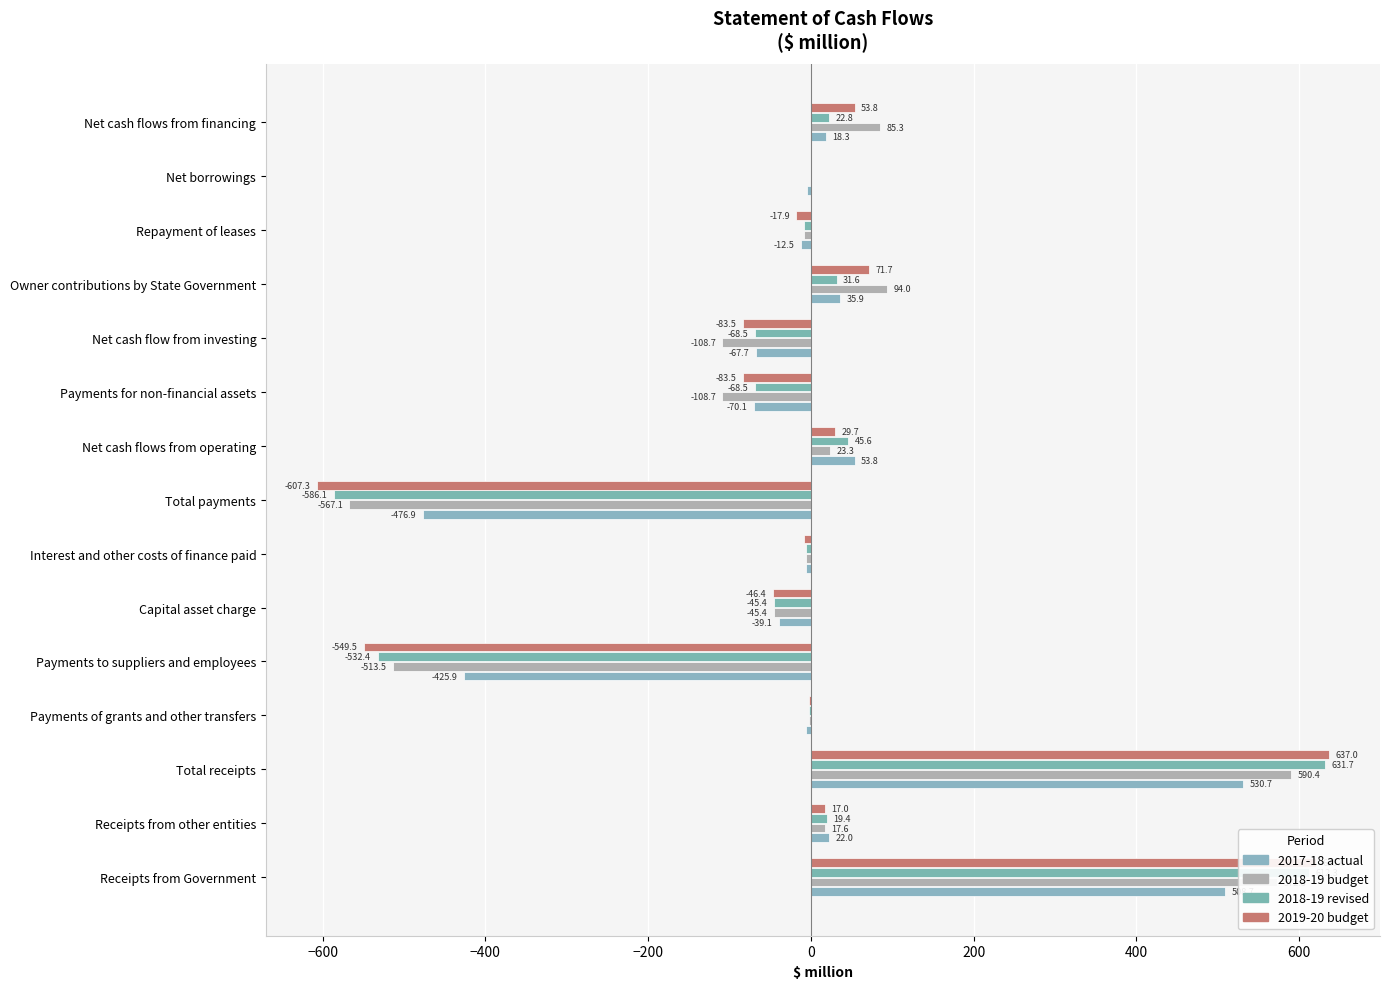

How many series are shown in this chart?

4